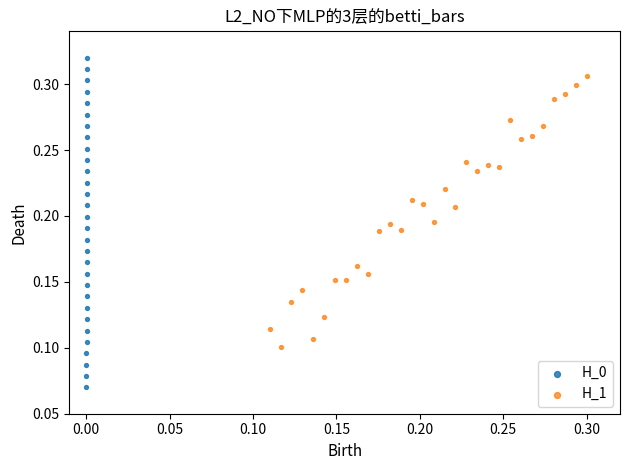

Which series contains the lowest Y value?

H_0